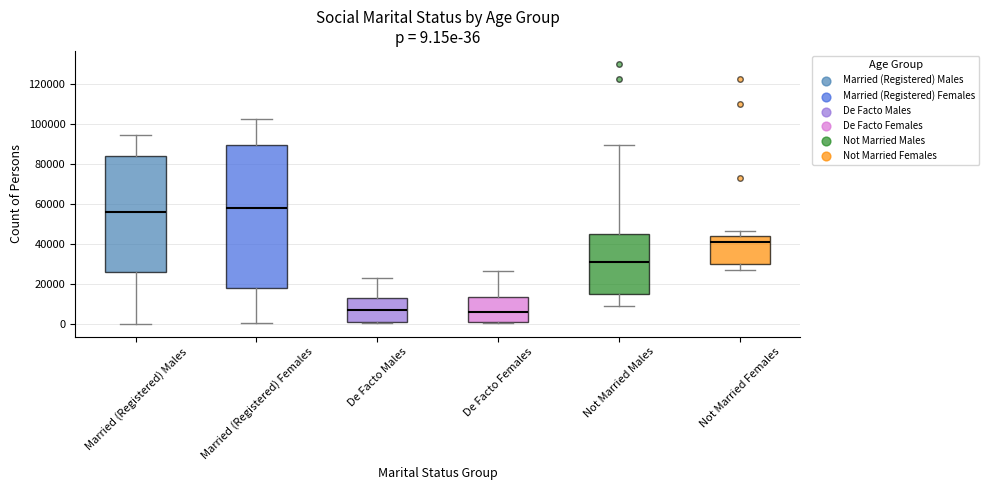

Which box is the tallest, from its lower edge to its upper edge?

Married (Registered) Females